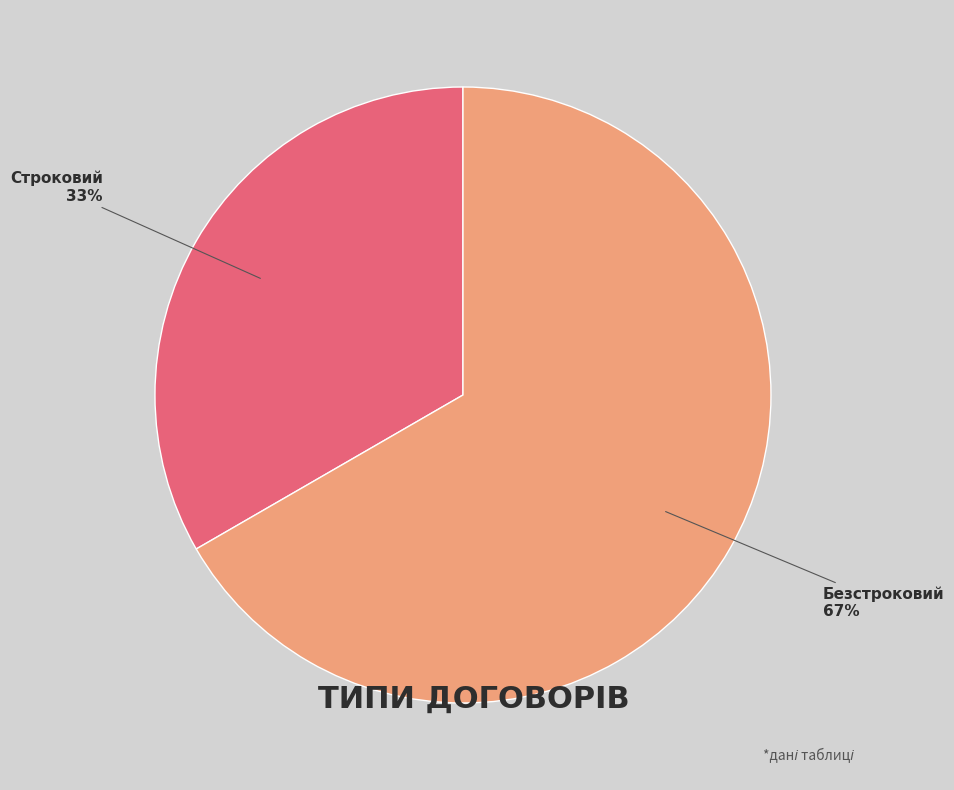

To the nearest percent, what percentage of the pie is Безстроковий?

67%